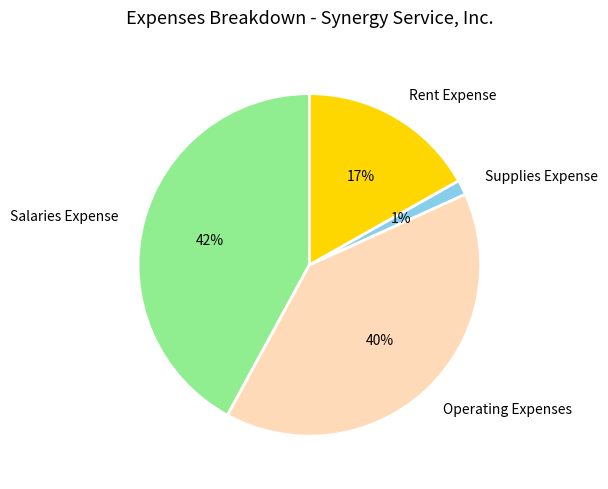

To the nearest percent, what portion does Rent Expense represent?

17%